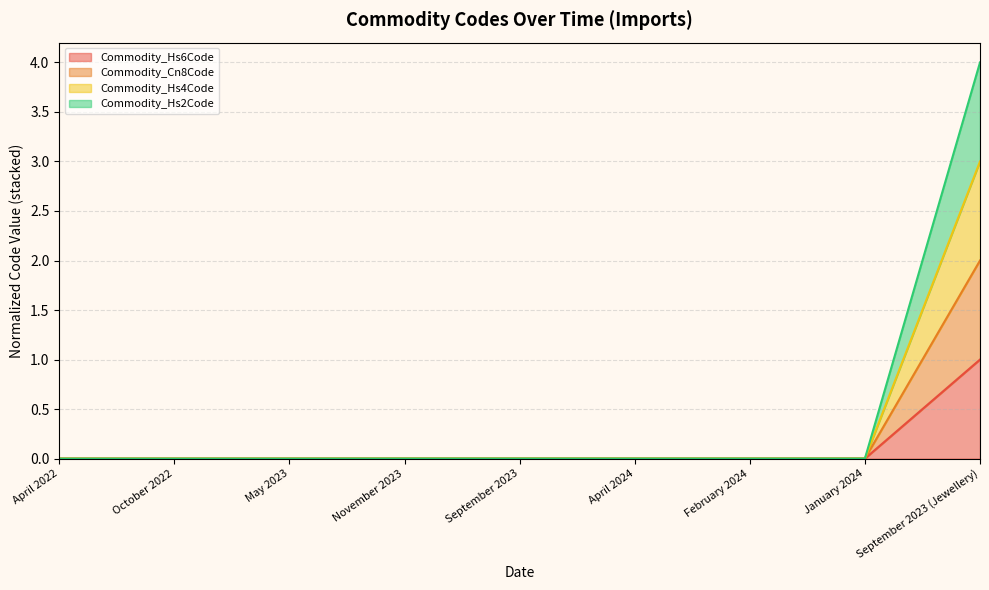

Does the chart have visible grid lines?

Yes